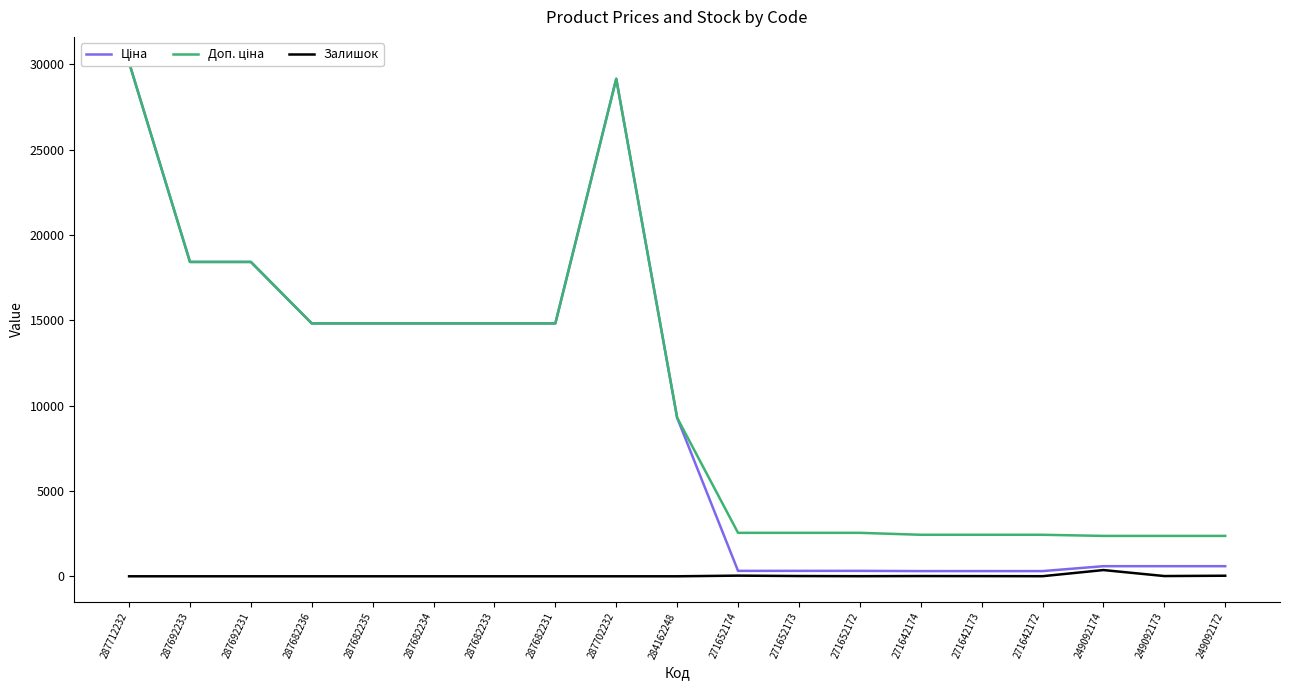

How many interior local peaks does the Ціна series have?

1